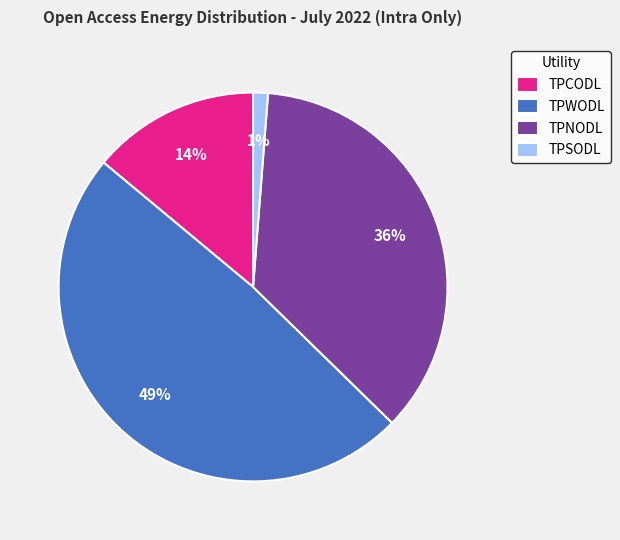

To the nearest percent, what is the difference between the TPNODL and TPCODL slice percentages?

22%